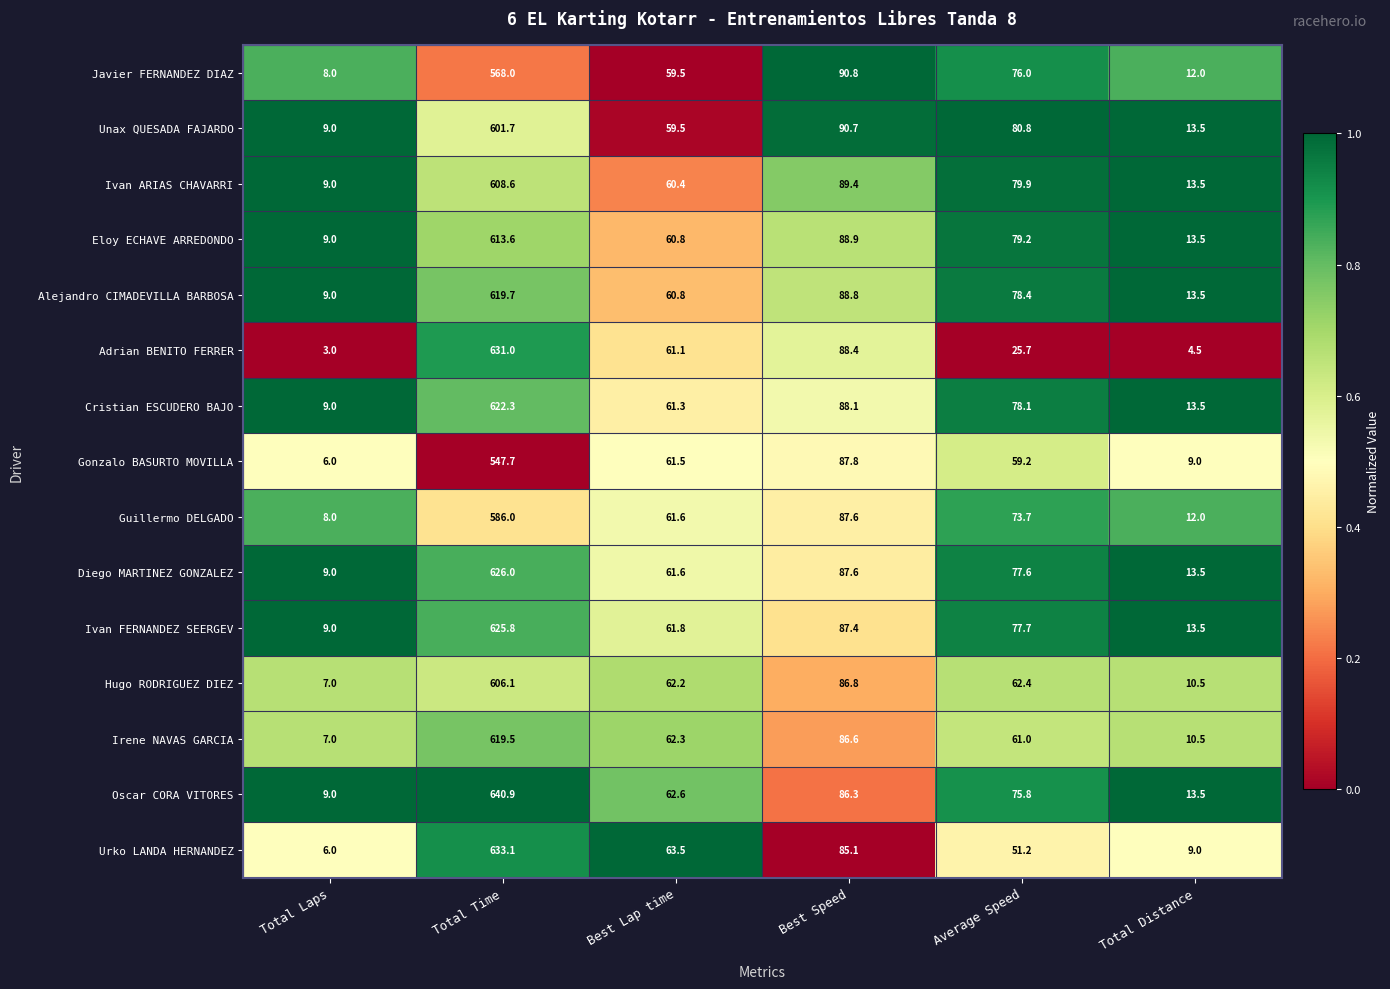

Which label corresponds to the smallest value in the chart?

Total Laps